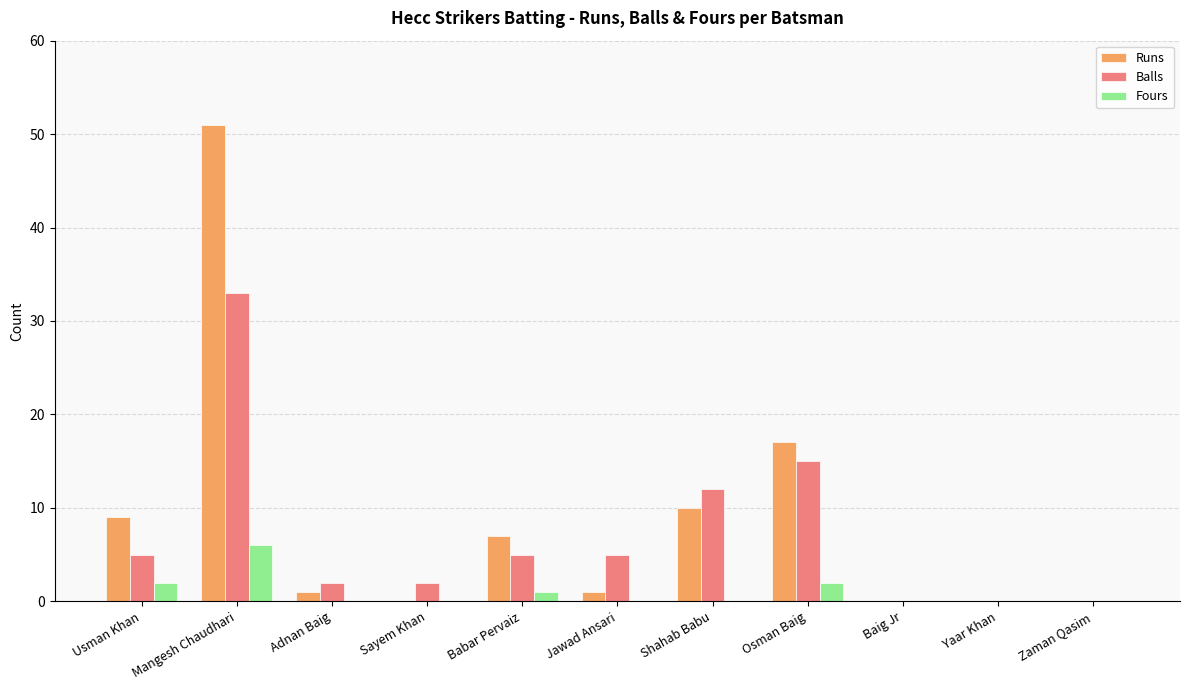

Which series changed the most between Mangesh Chaudhari and Zaman Qasim?

Runs